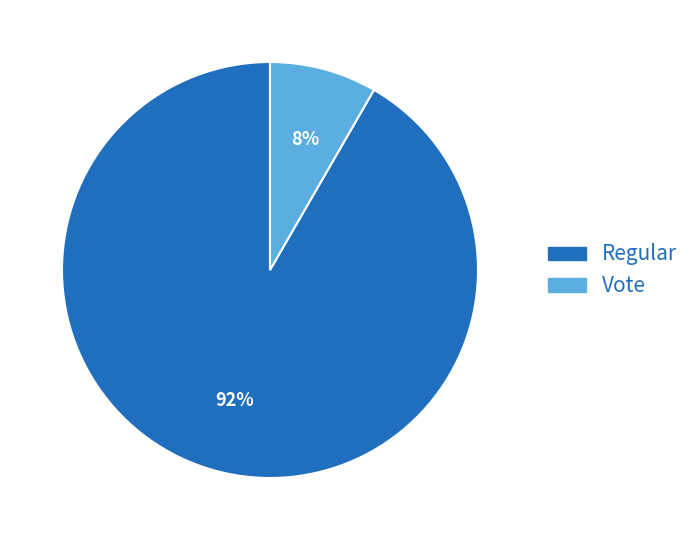

Do Vote and Regular together represent more than half of the pie?

Yes